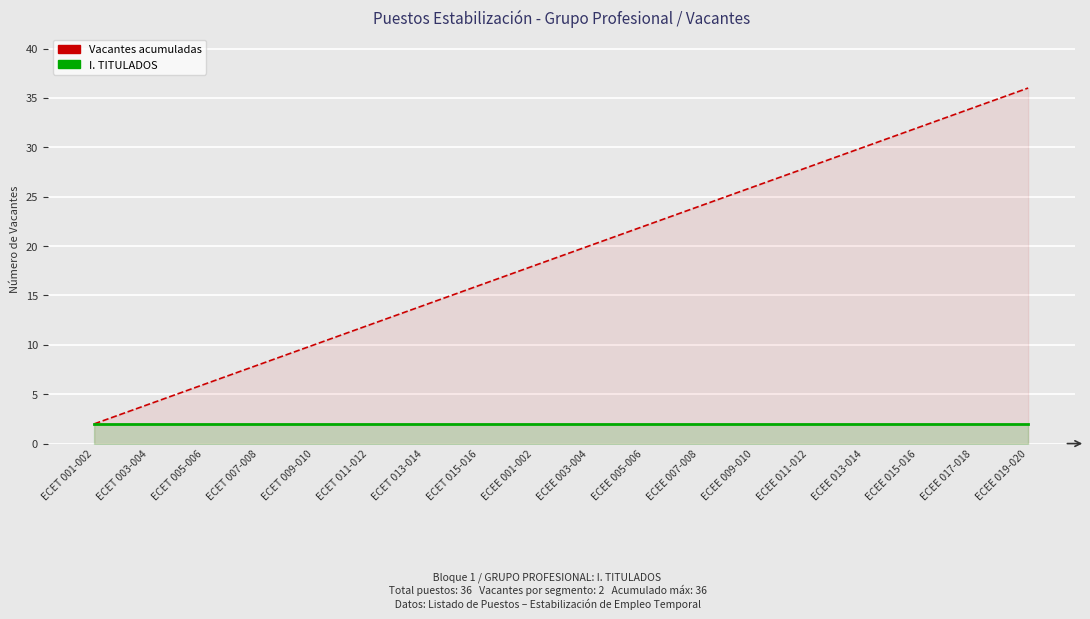

What is the label of the 9th point from the left?

ECEE 001-002